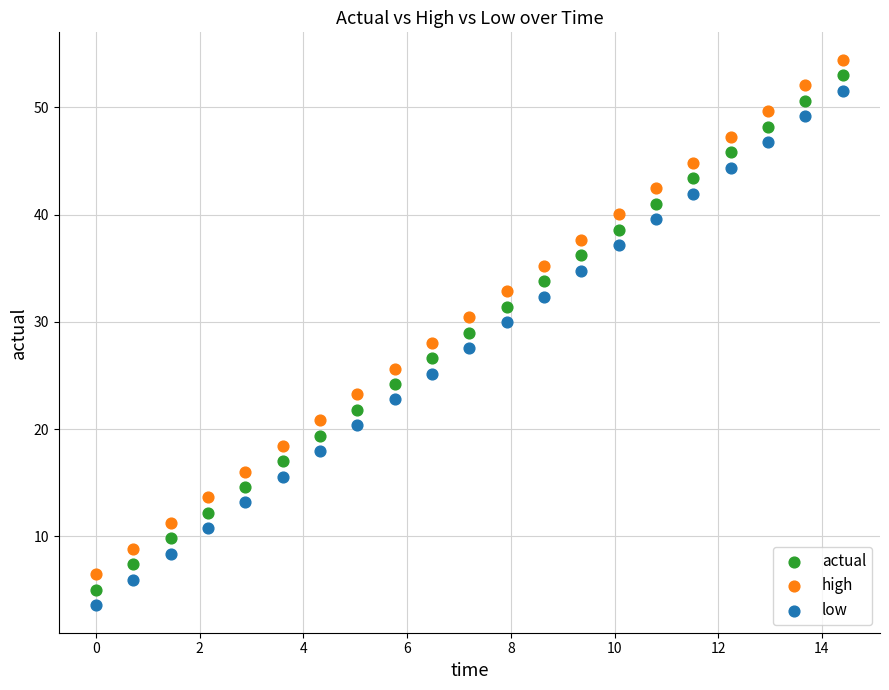

What is the X range (max minus min) for the scatter plot?

14.4